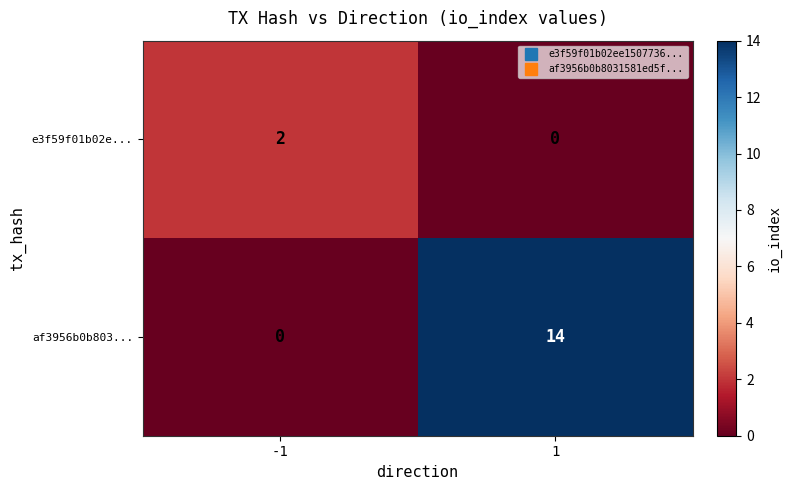

Is it true that e3f59f01b02e... equals 2 at -1?

True